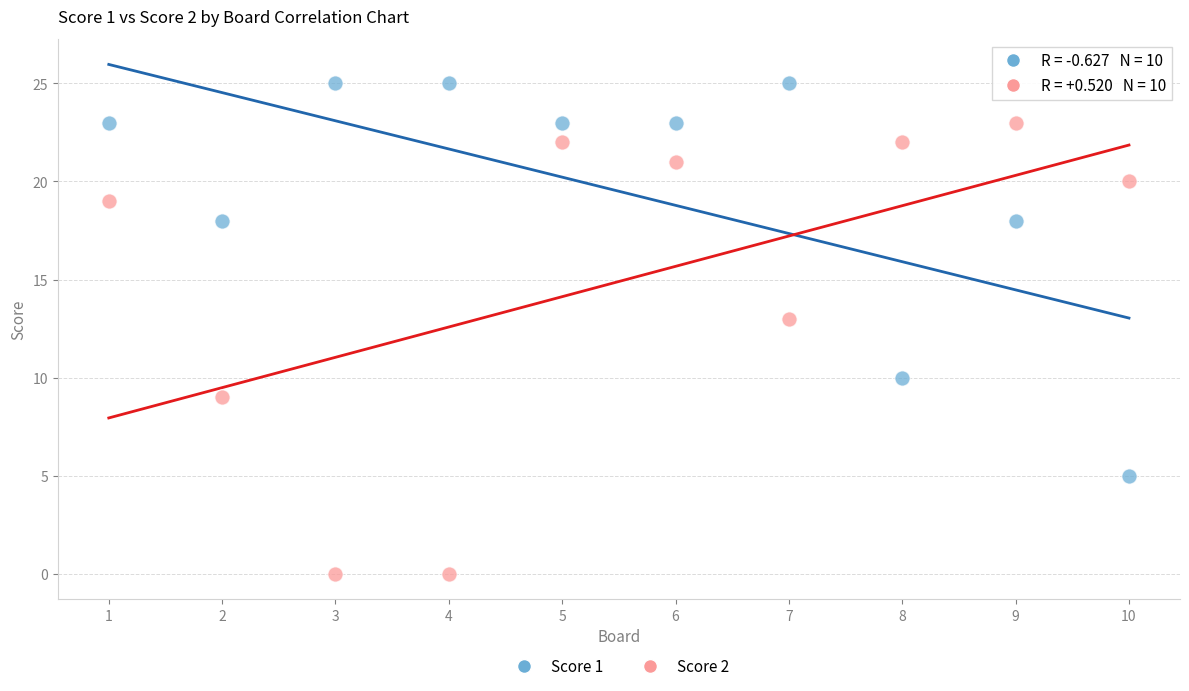

What are all the series names shown in the legend?

Score 1, Score 2